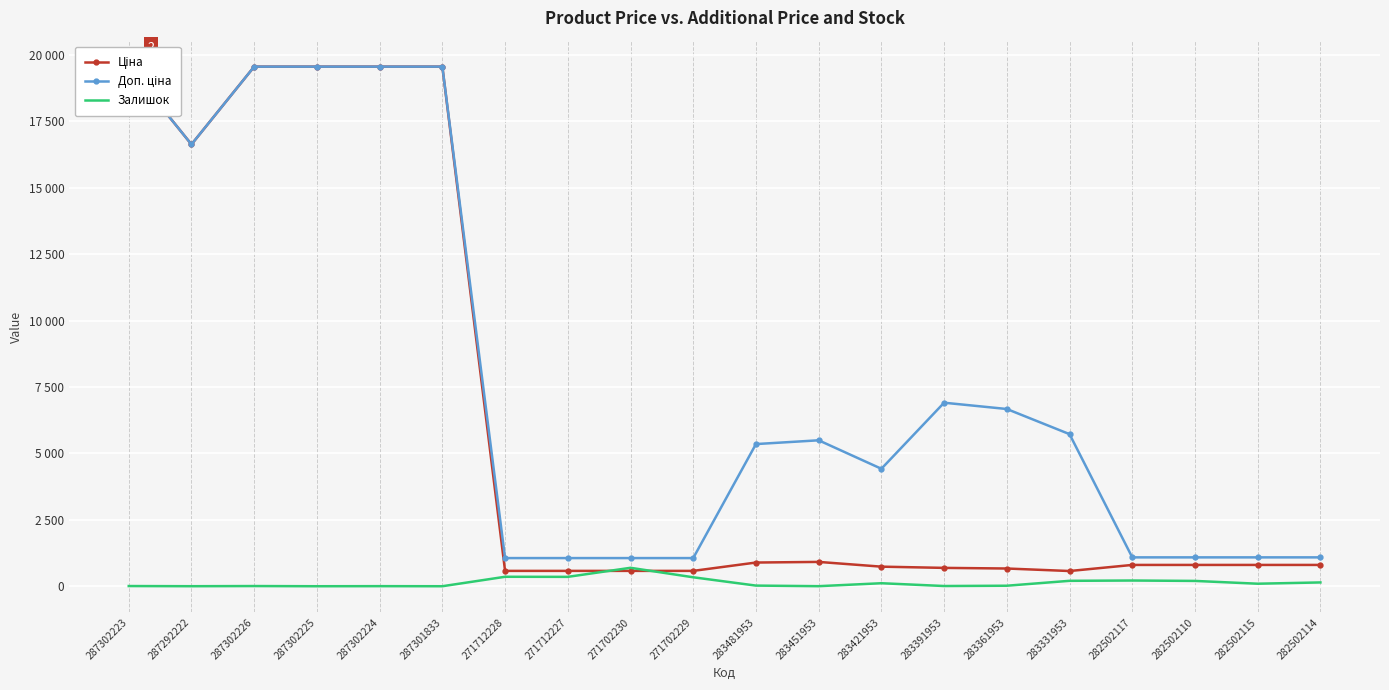

Is the value of Доп. ціна at 271712227 greater than the value of Залишок at 282502117?

Yes